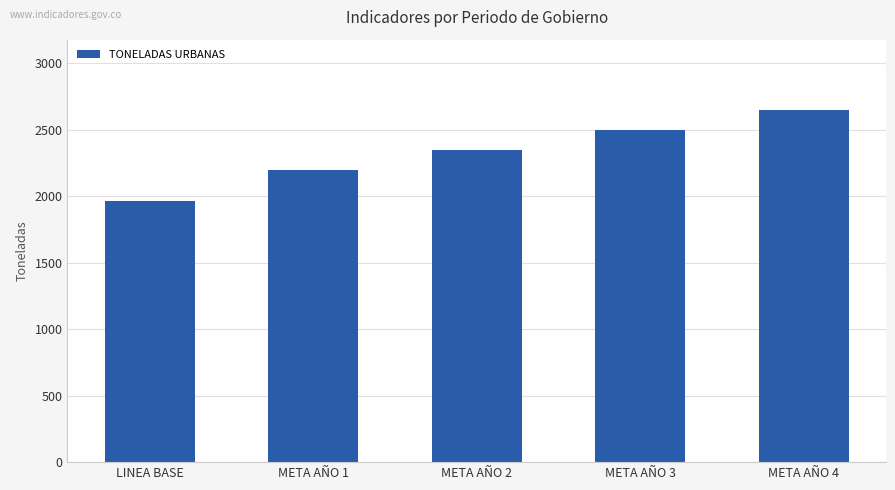

At which label is the value closest to 2304?

META AÑO 2